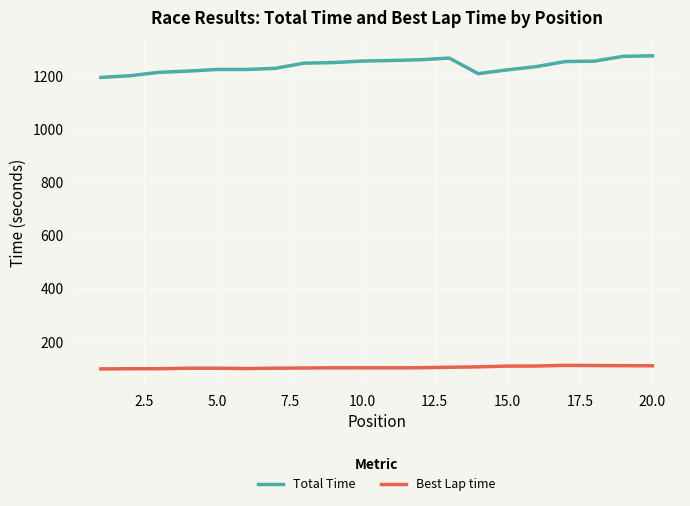

True or false: Best Lap time and Total Time intersect in this chart.

False